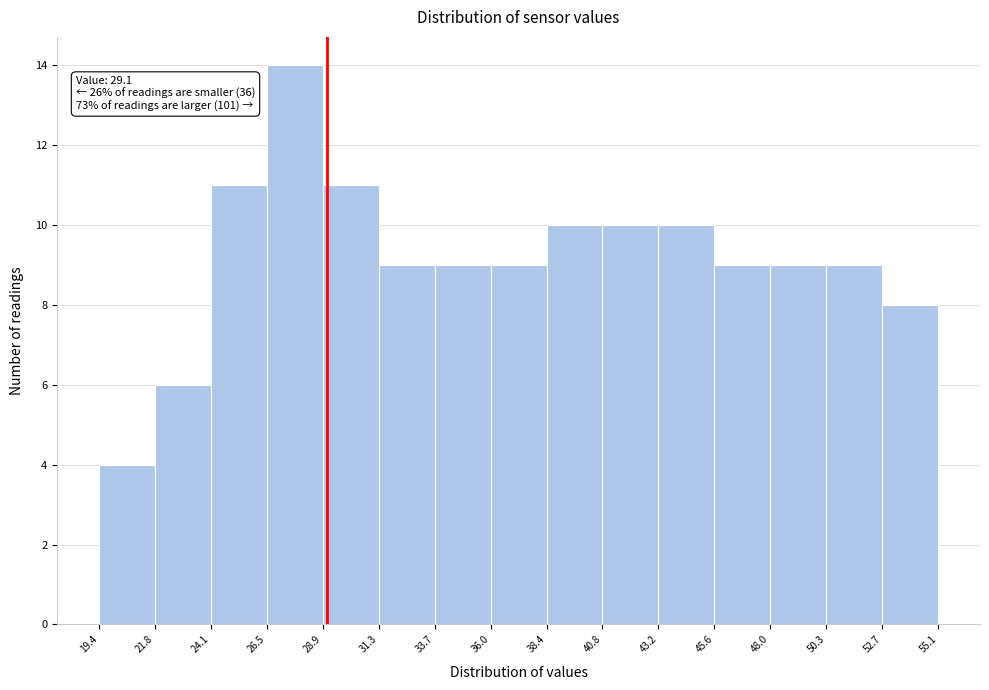

Over which range of the x-axis is the bar tallest?

26.5 to 28.9